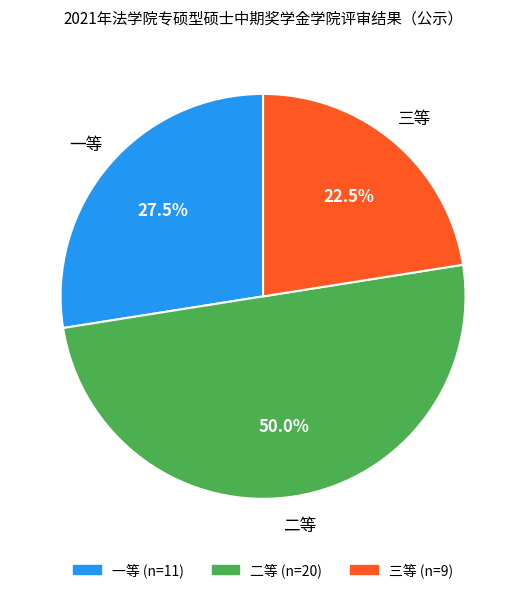

Do 一等 and 二等 together represent more than half of the pie?

Yes